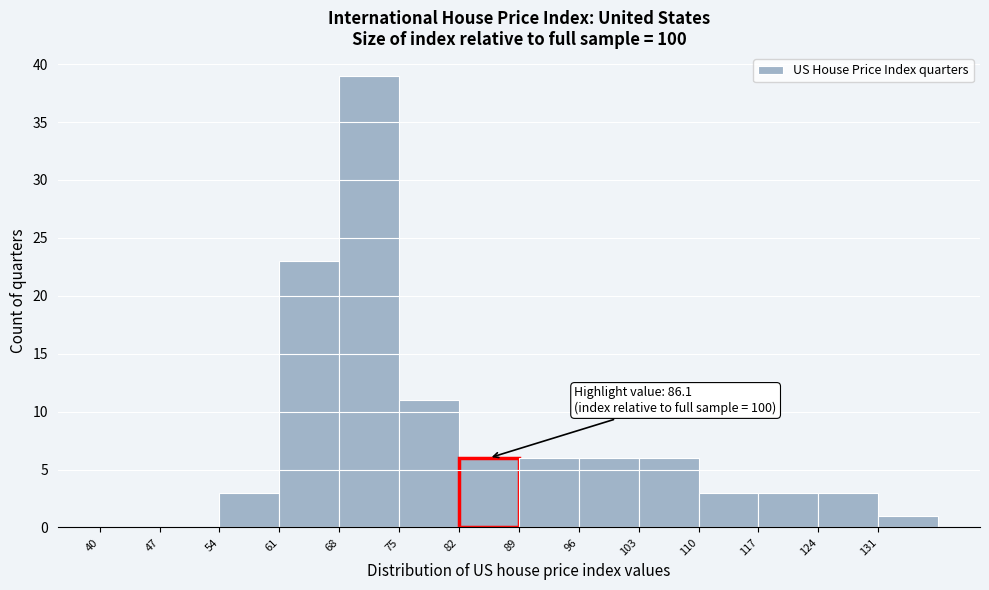

Over which range of the x-axis is the bar tallest?

68 to 75